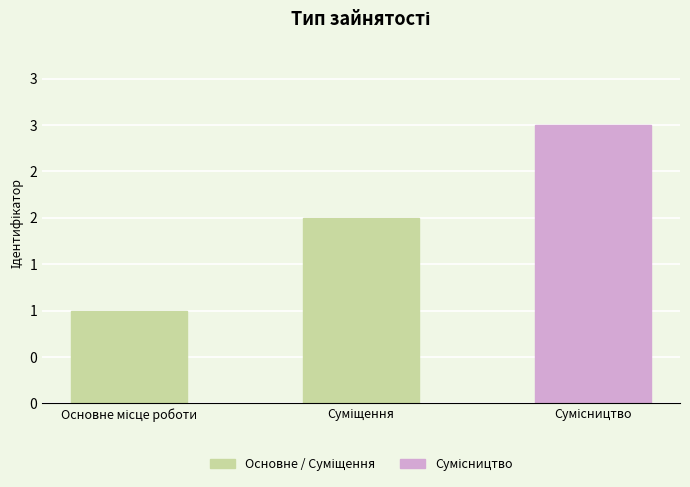

Rank the categories by value from highest to lowest.

Сумісництво, Суміщення, Основне місце роботи